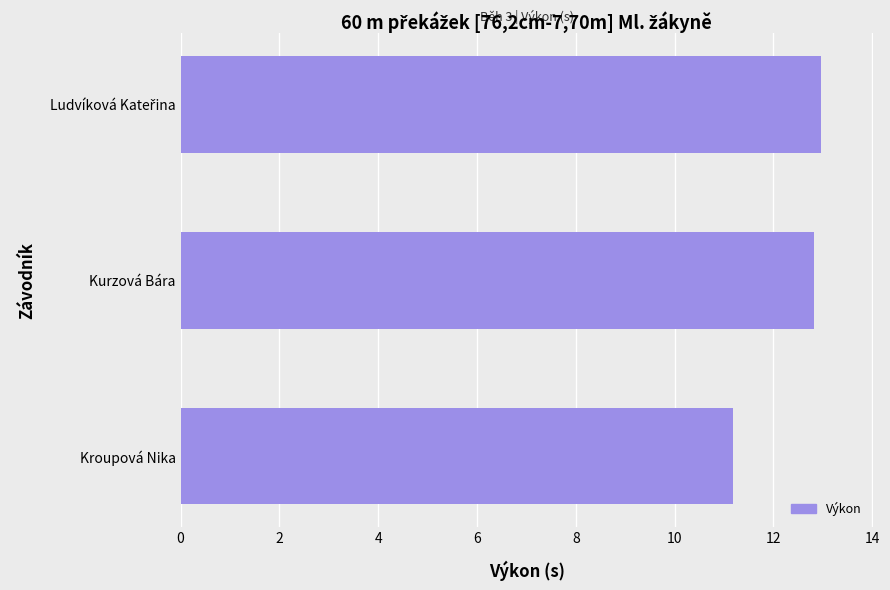

Count the number of categories in the chart.

3